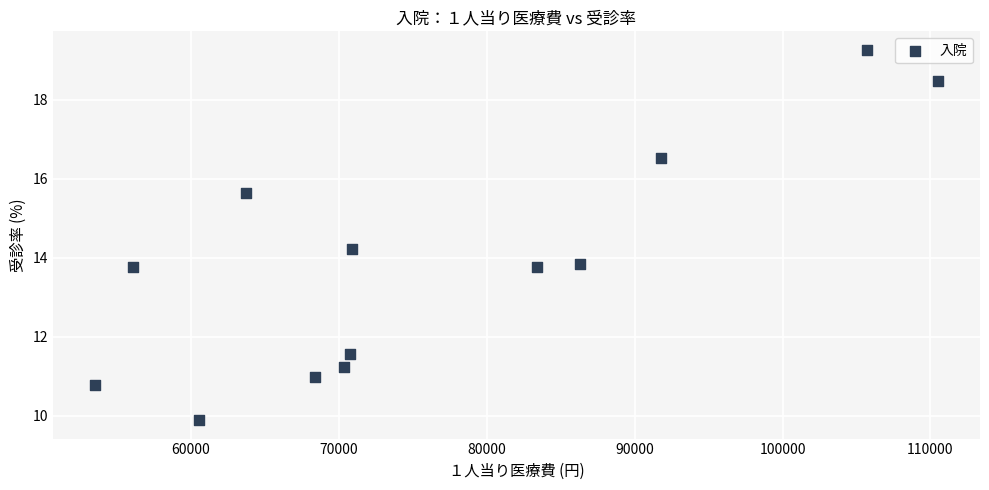

What is the range of Y values (max minus min)?

9.4